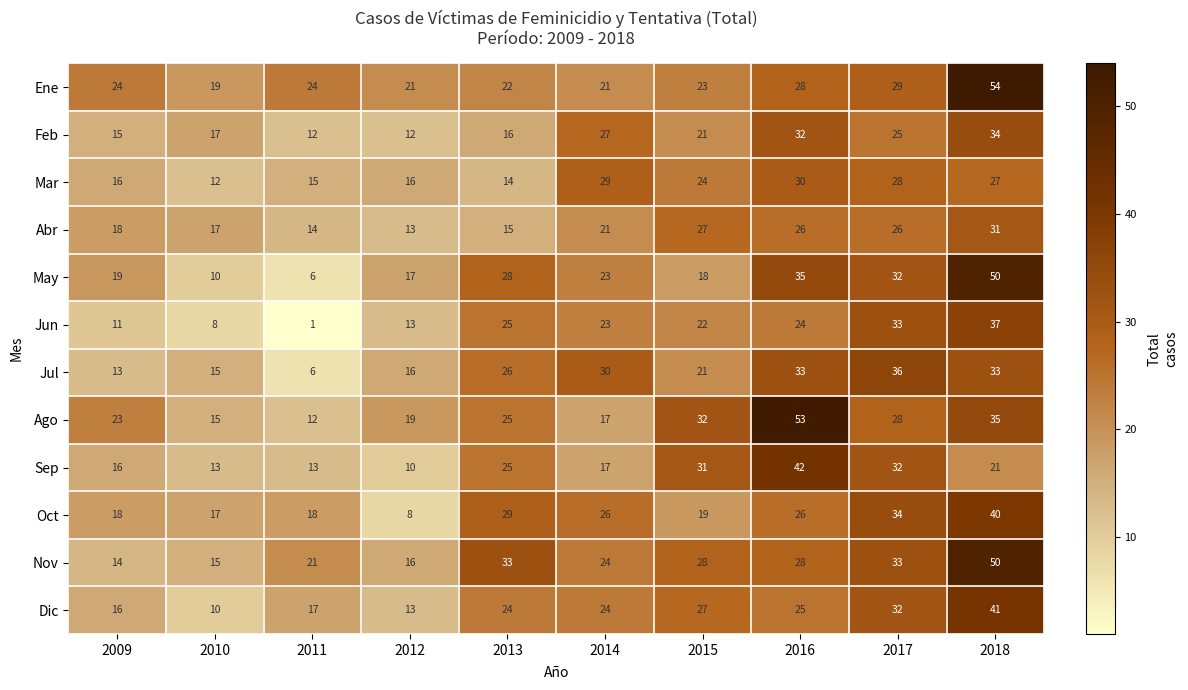

Between 2010 and 2017, which series saw the biggest shift?

Jun